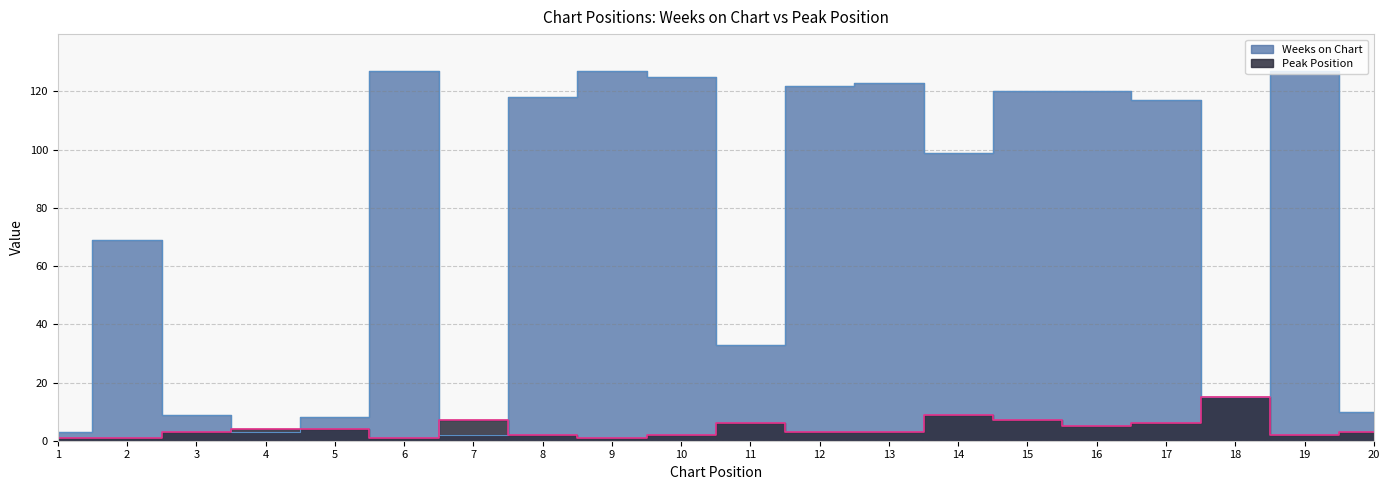

Count the number of categories in the chart.

20